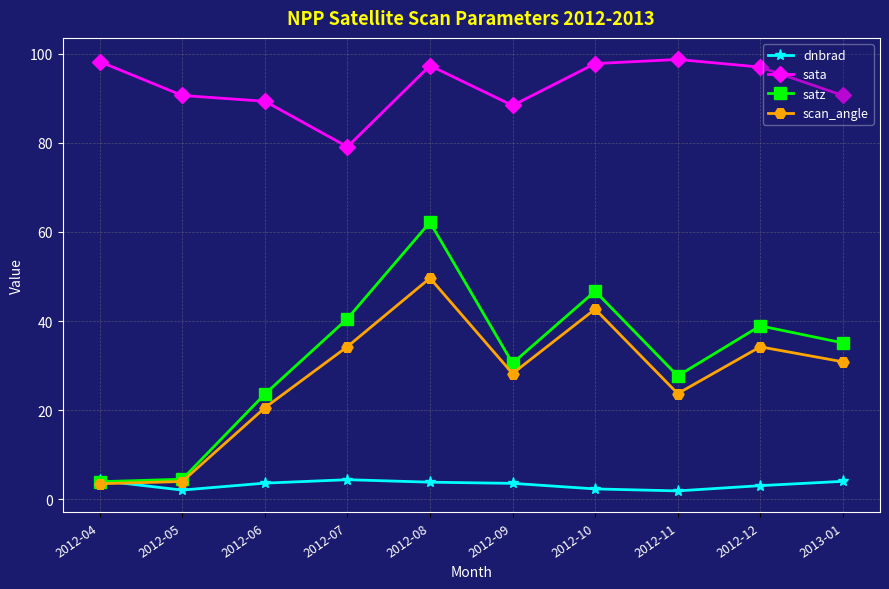

Which series has the largest range (max minus min)?

satz